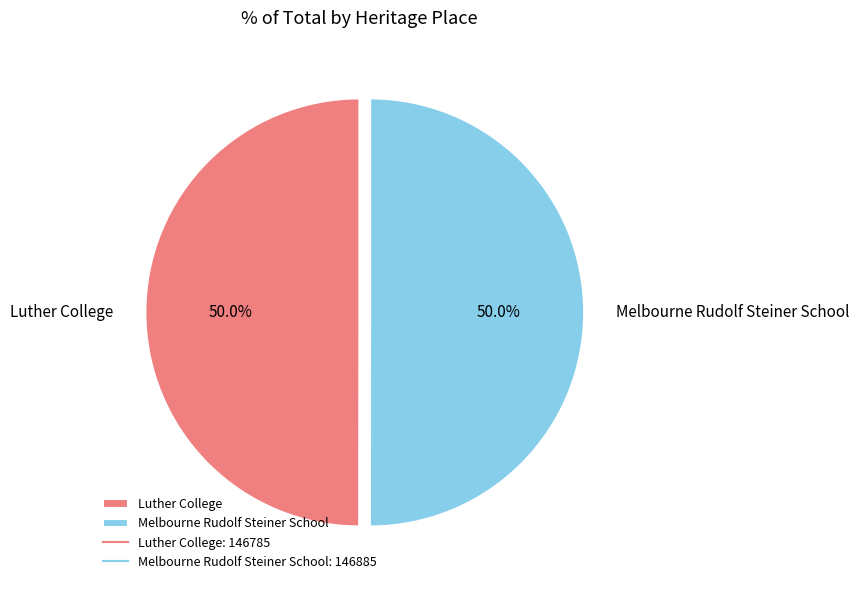

What is the ratio of the value at Melbourne Rudolf Steiner School to the value at Luther College?

1.0